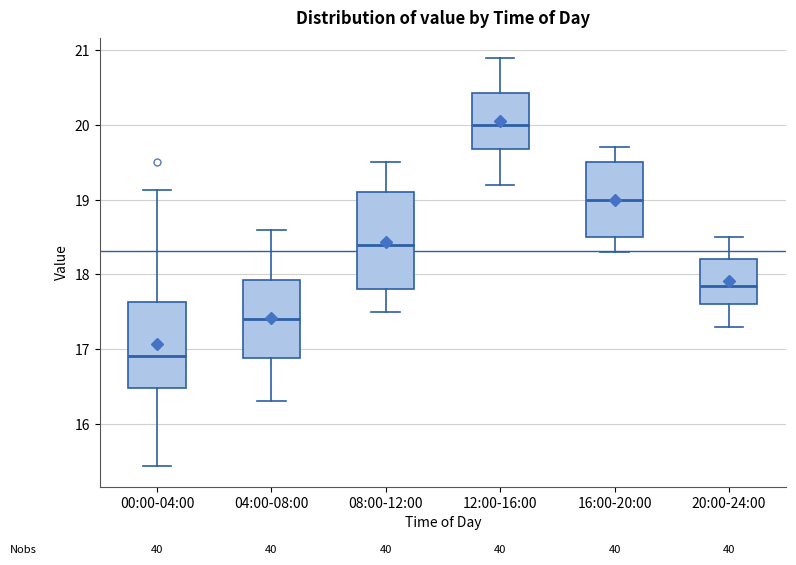

Where does the median line of the box for 00:00-04:00 sit on the y-axis? The values are not printed on the chart, so give them approximately, as read against the axis.

16.9